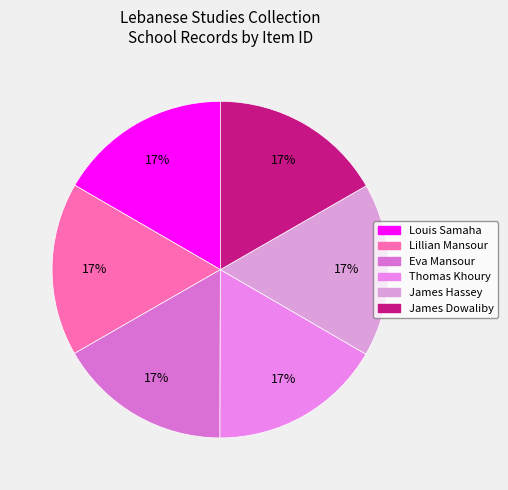

Is it true that James Dowaliby is 24% of the pie?

False